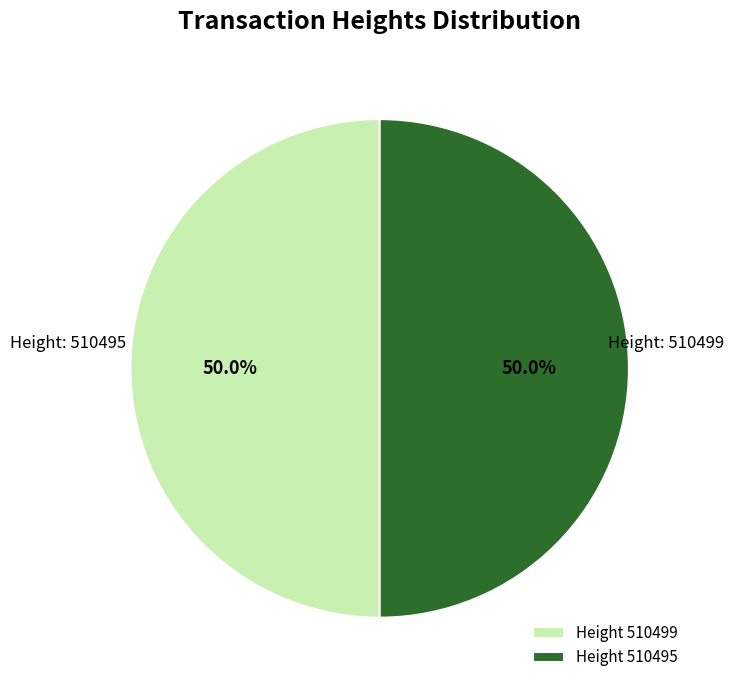

How many slices are in this pie chart?

2